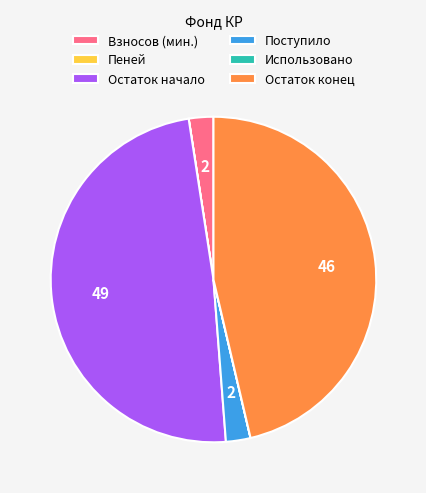

Which has a higher value, Поступило or Остаток конец?

Остаток конец